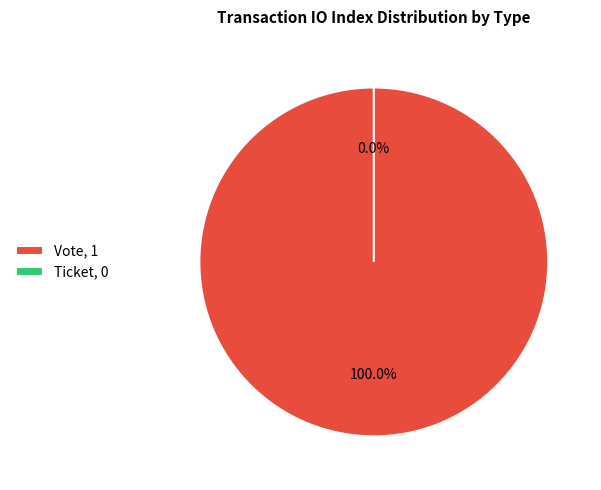

What is the change in value from Vote to Ticket?

-1